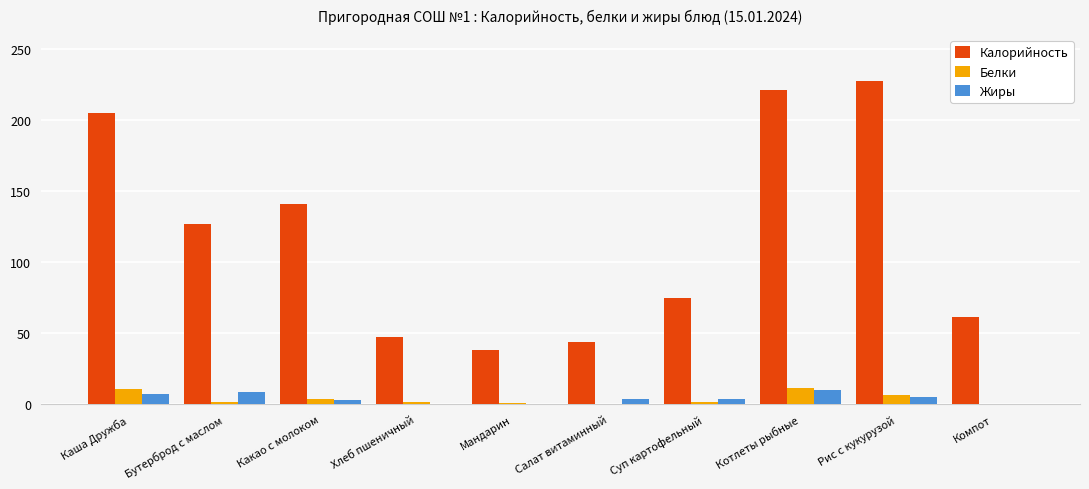

What are all the series names shown in the legend?

Калорийность, Белки, Жиры